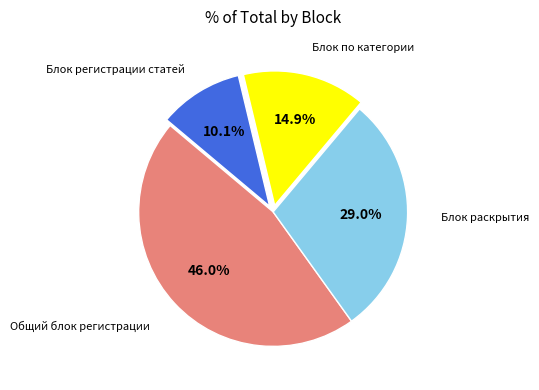

Does any single category account for the majority?

No